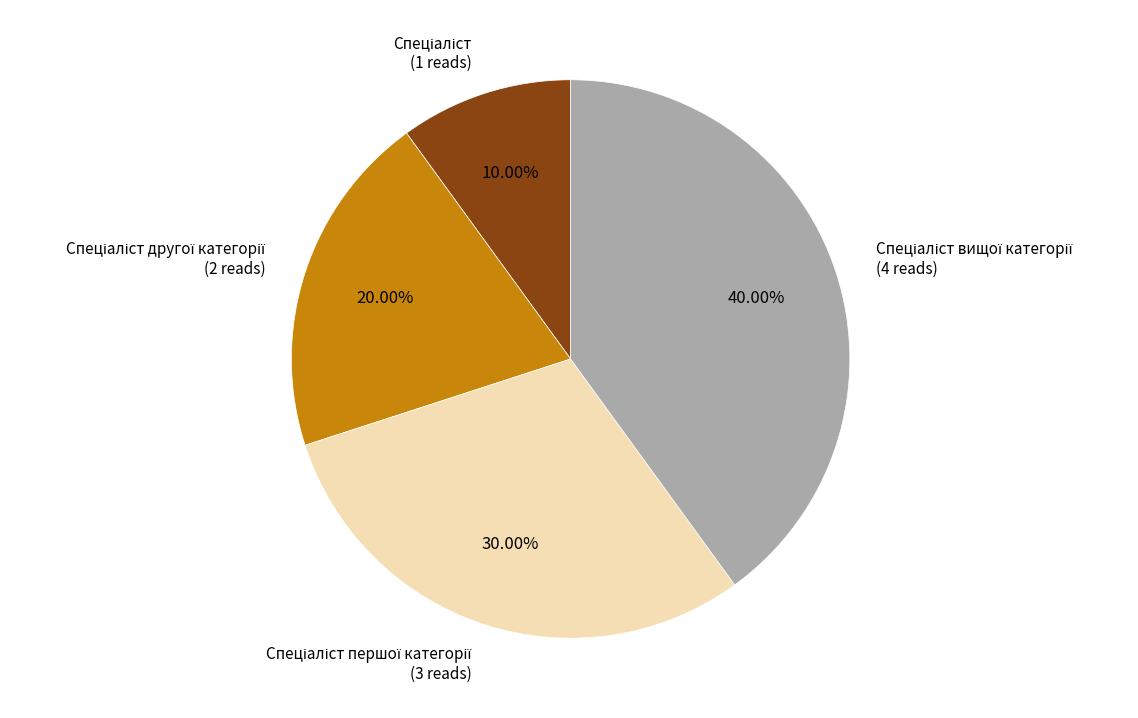

Does any single category account for the majority?

No